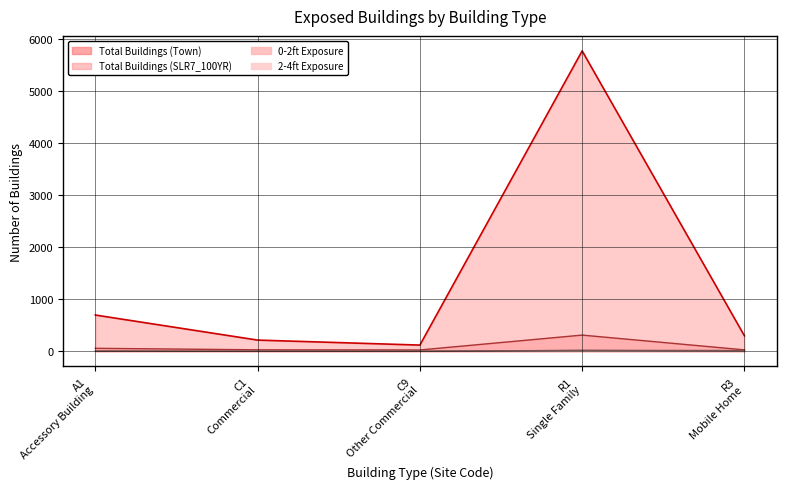

At which category is the sum across all series the highest?

R1 Single Family